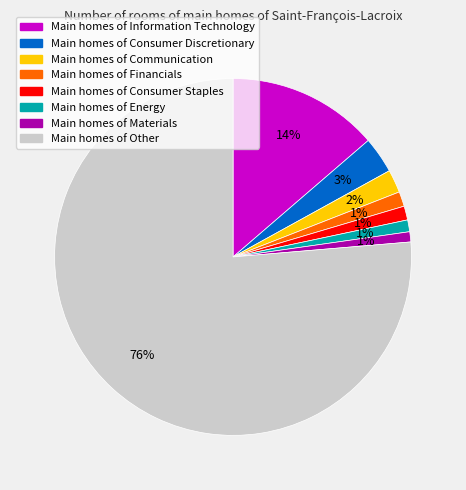

How many slices are in this pie chart?

8